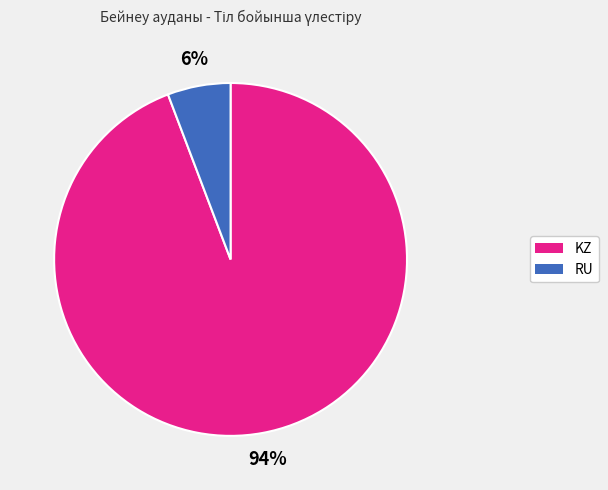

To the nearest percent, what portion does RU represent?

6%